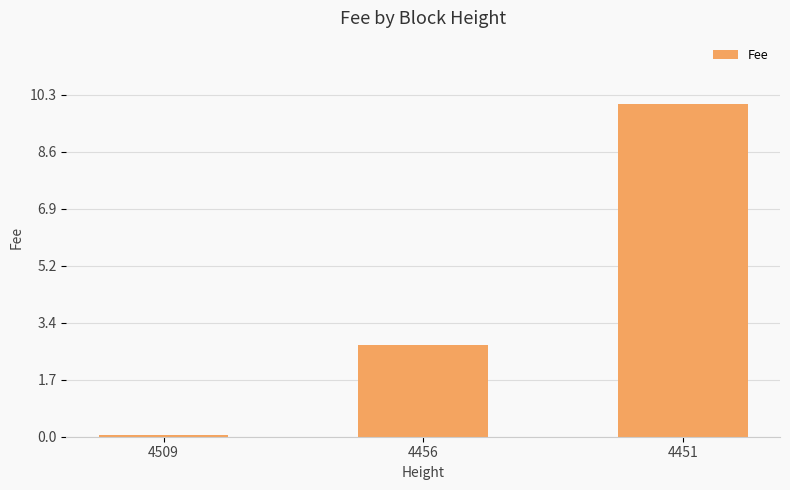

Between 4451 and 4509, which is larger?

4451